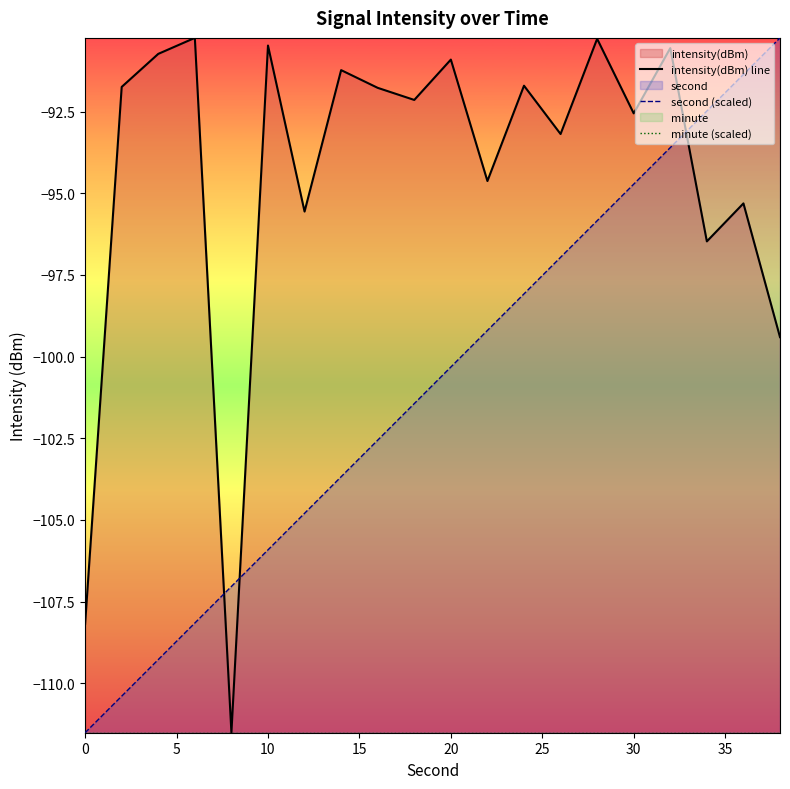

What is the minimum value for second (scaled)?

-111.5